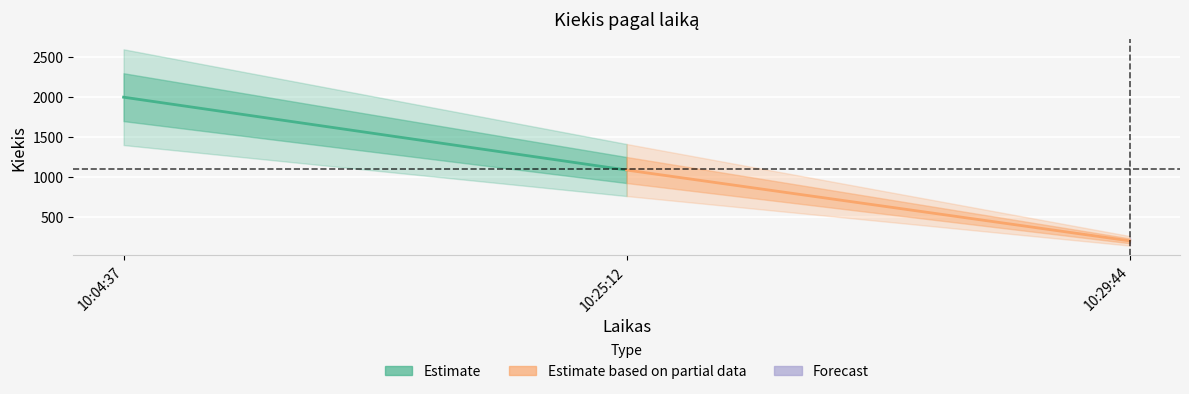

True or false: Estimate based on partial data has a value of 282 at 10:25:12.

False